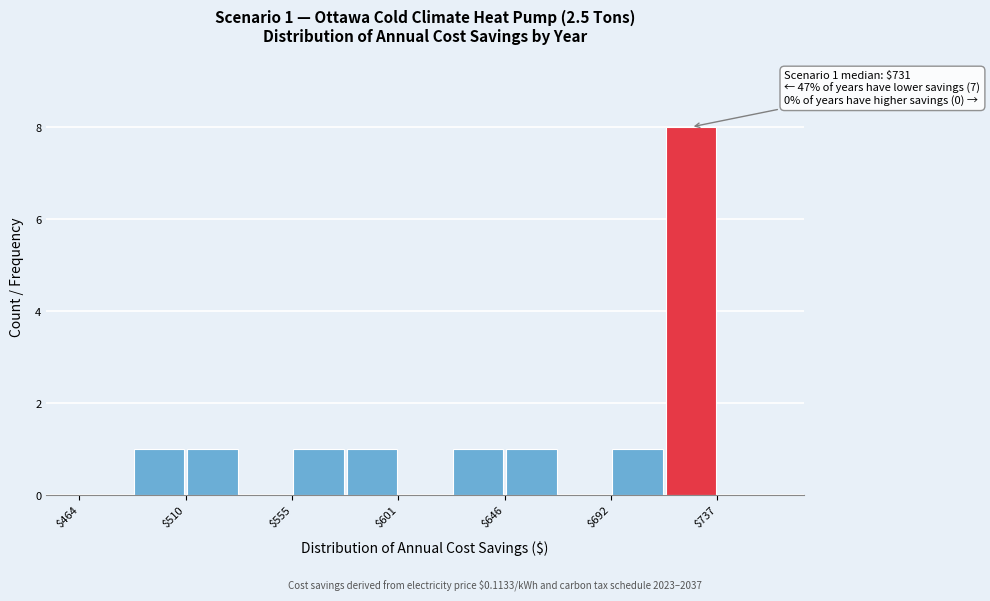

Which range on the x-axis has the tallest bar?

715 to 740